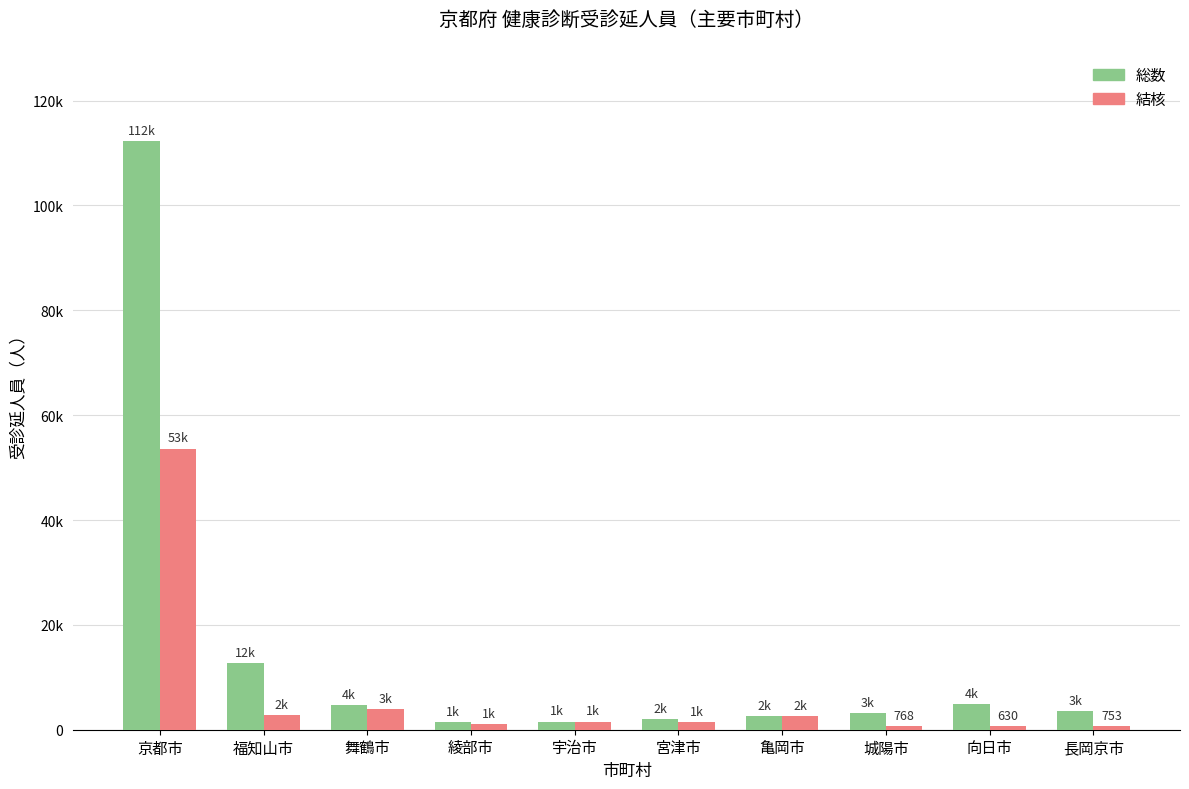

The value of 結核 at 宮津市 is 1531. True or false?

True